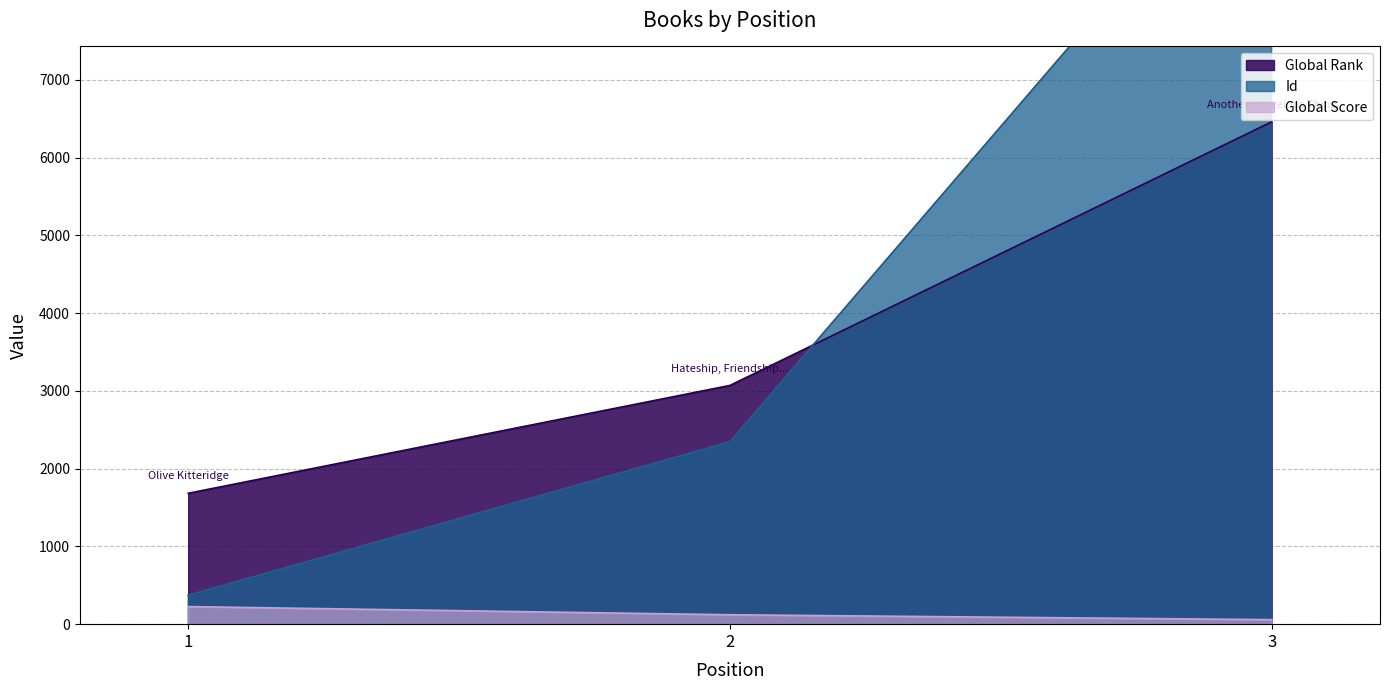

What is the minimum value for Global Rank?

1683